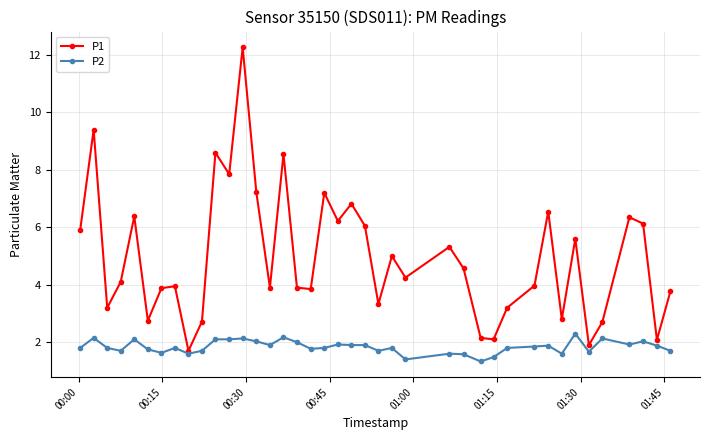

Does the chart display data point markers on the line(s)?

Yes